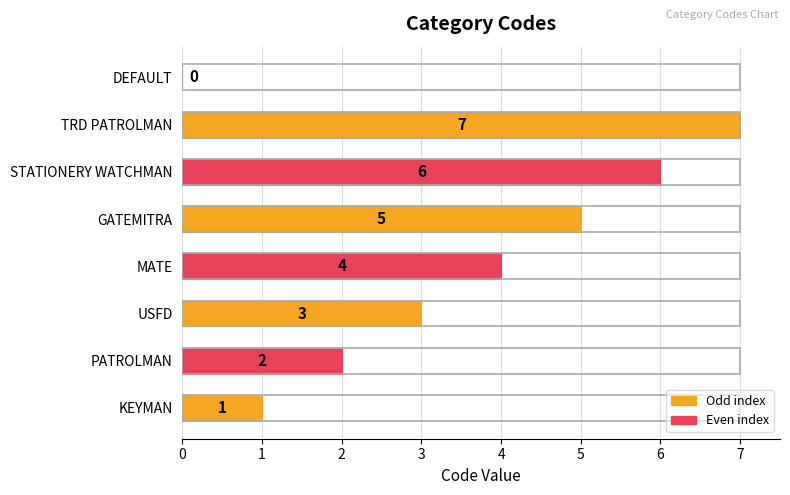

How many values are between 2 and 6?

5